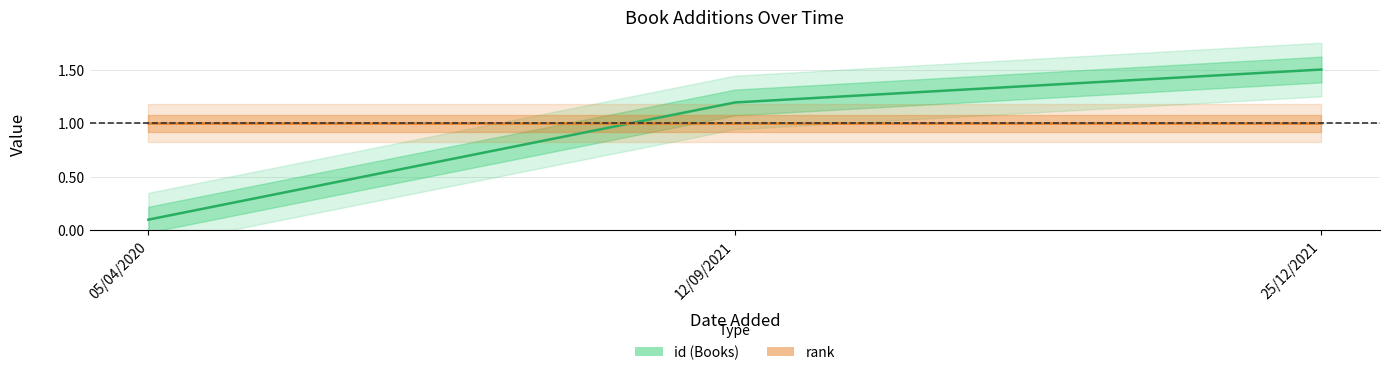

How many series are shown in this chart?

2